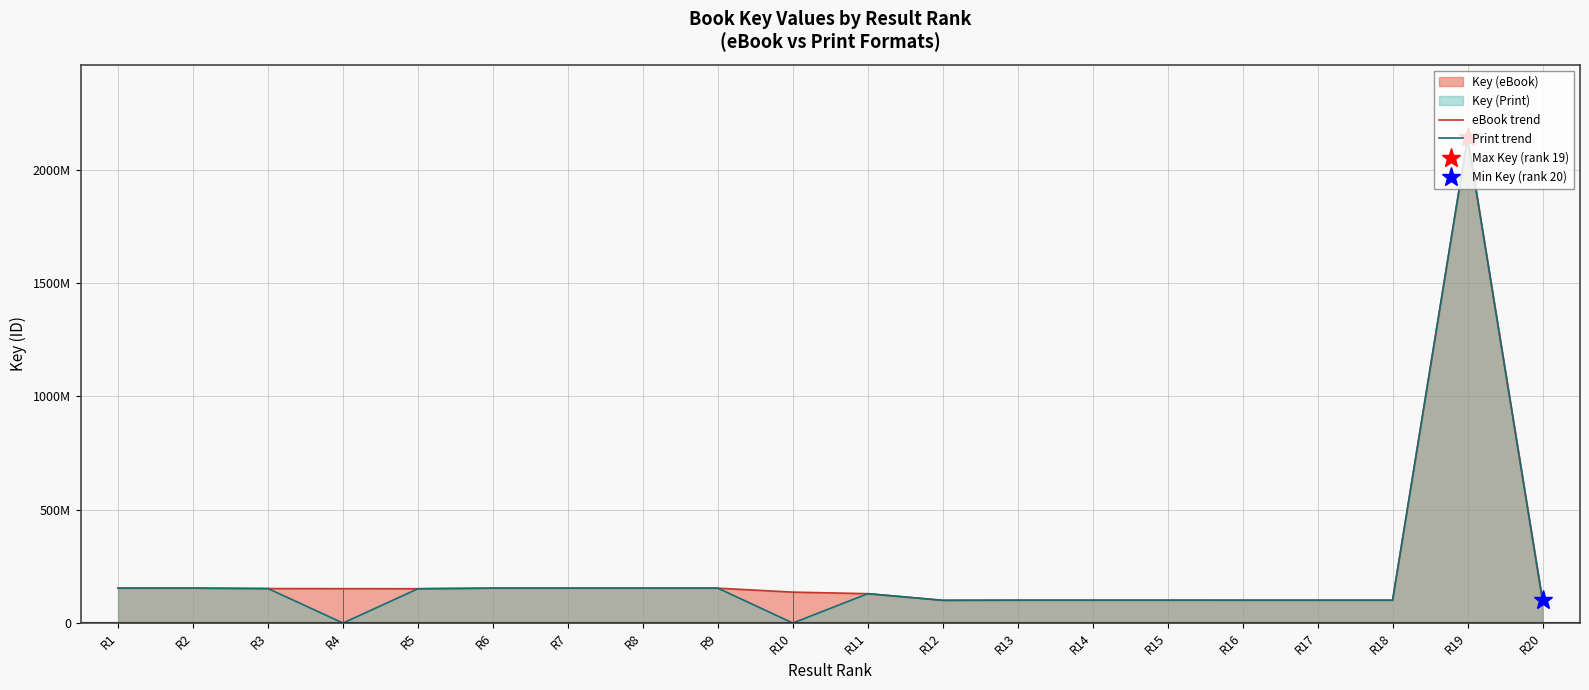

What is the sum of all eBook trend values?

4590430403